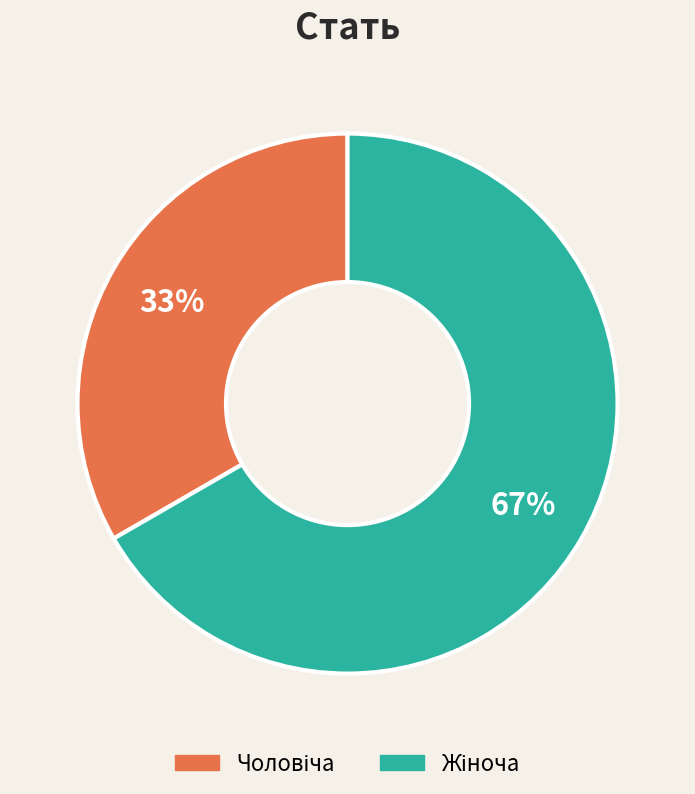

To the nearest percent, what is the average slice percentage?

50%